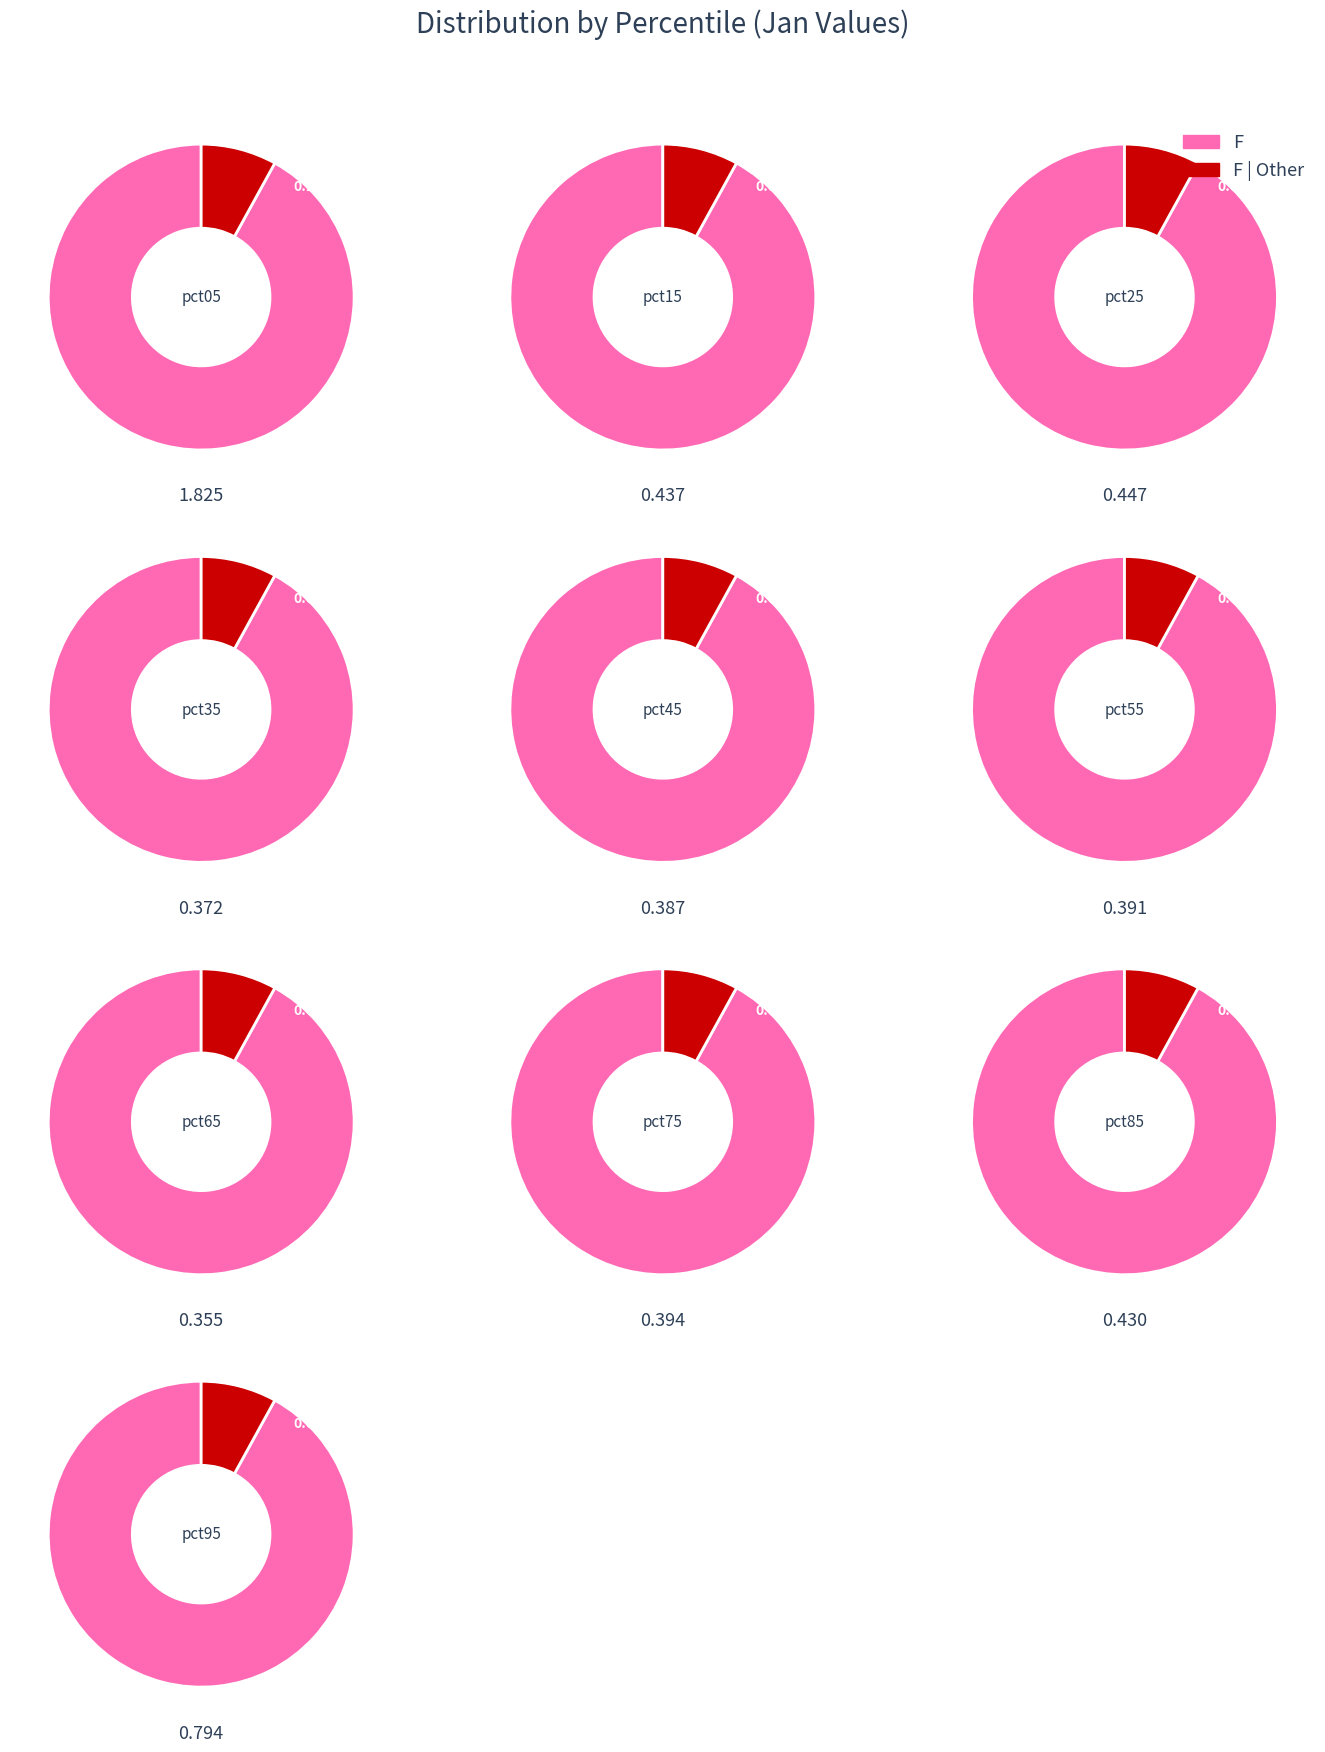

Which slice is the largest?

pct05